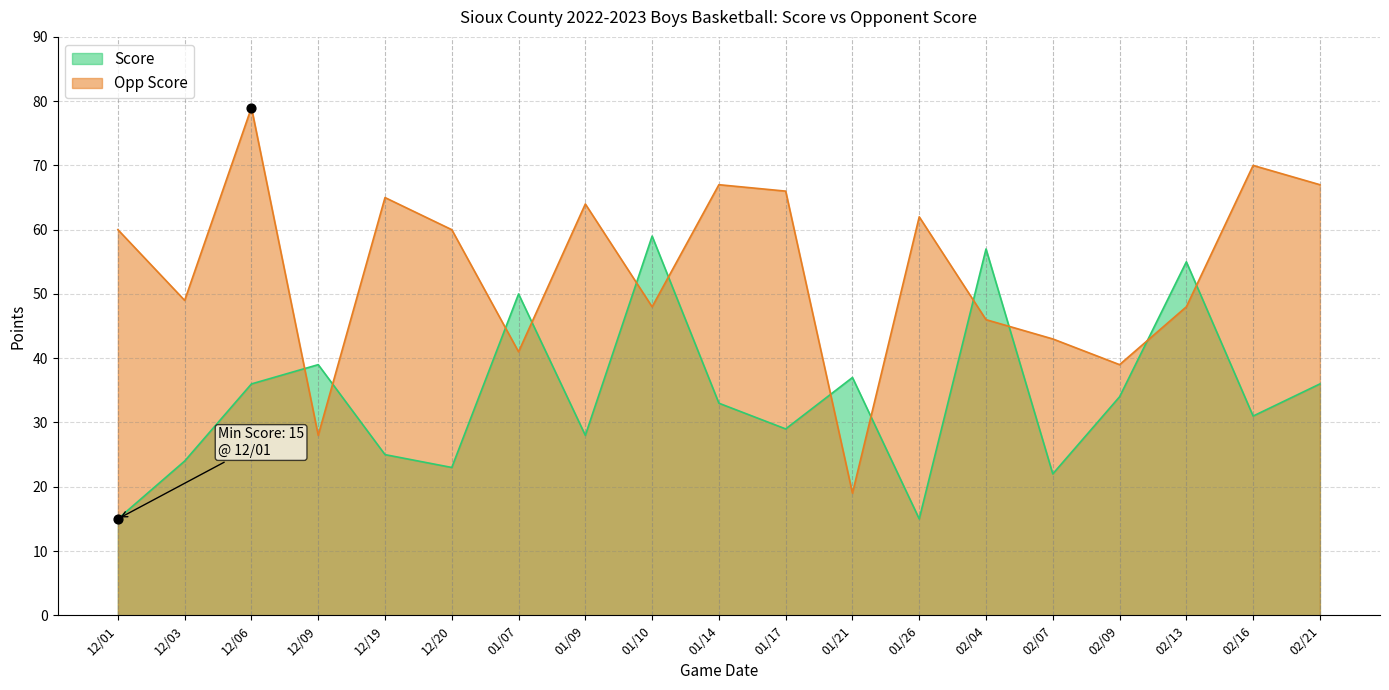

At how many categories does at least one series exceed 27?

19